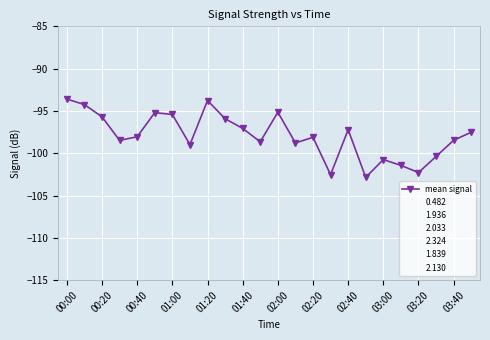

What is the label of the 11th point from the right?

13